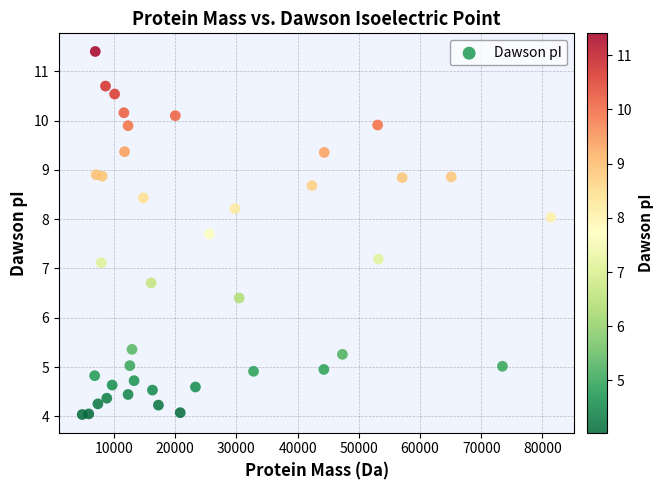

What is the range of Y values (max minus min)?

7.4